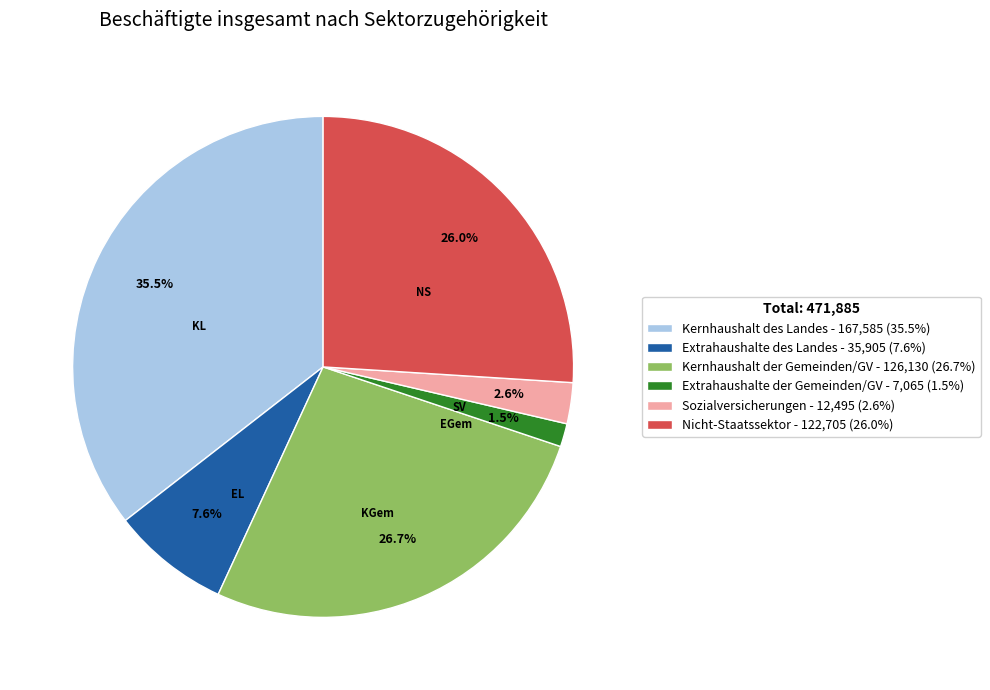

Which slice is the smallest?

Extrahaushalte der Gemeinden/GV